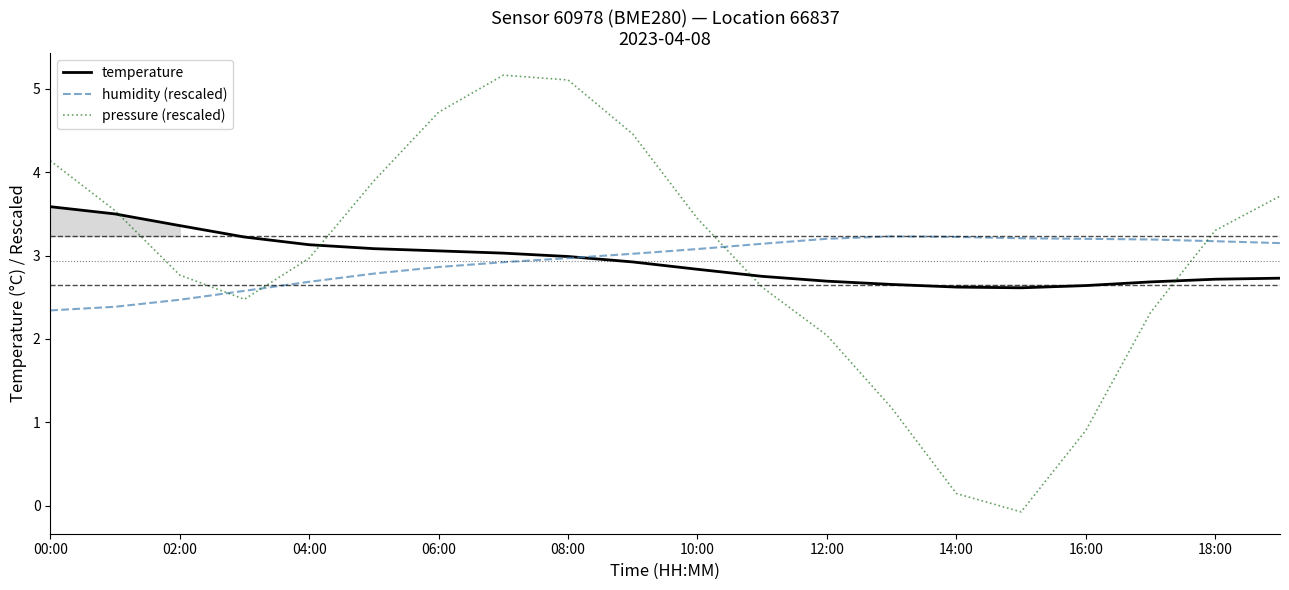

True or false: pressure (rescaled) and humidity (rescaled) cross at least once.

True